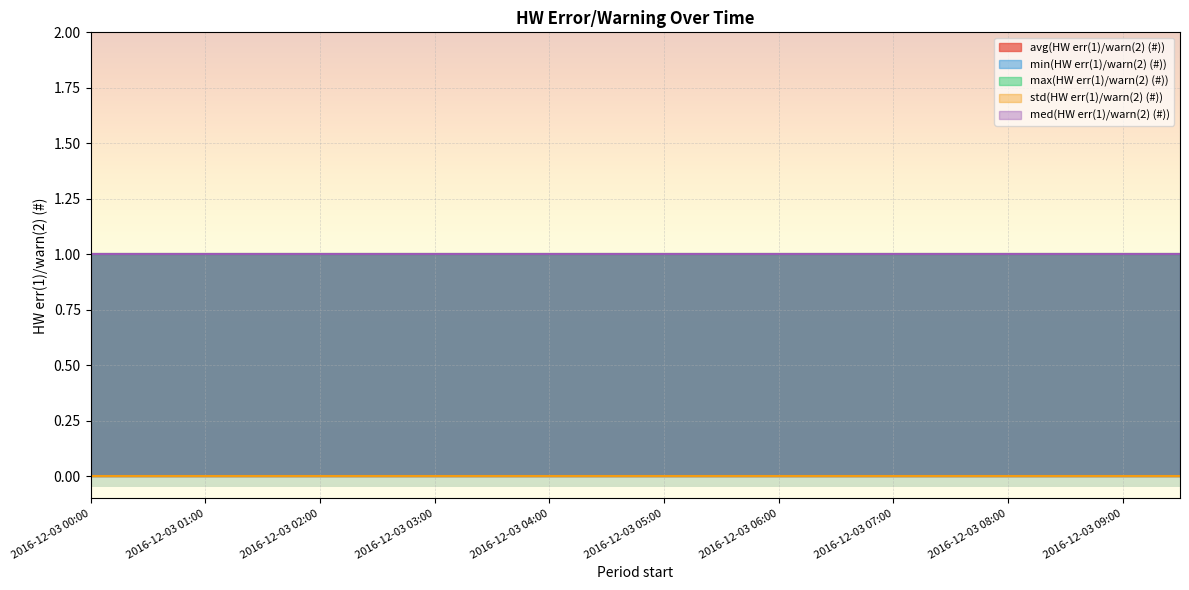

What position from the left is 2016-12-03 03:30?

8